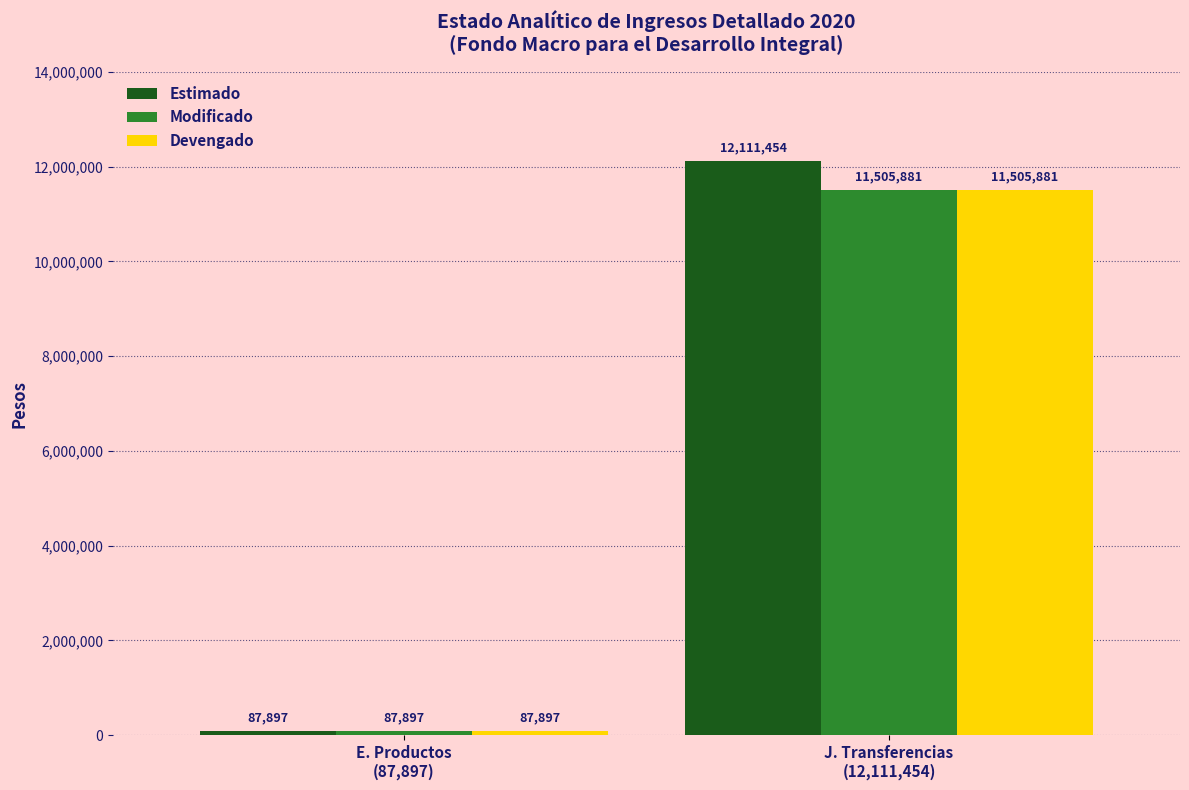

Reading left to right, extract all data points from this chart.

Estimado: 87897	12111454
Modificado: 87897	11505881
Devengado: 87897	11505881